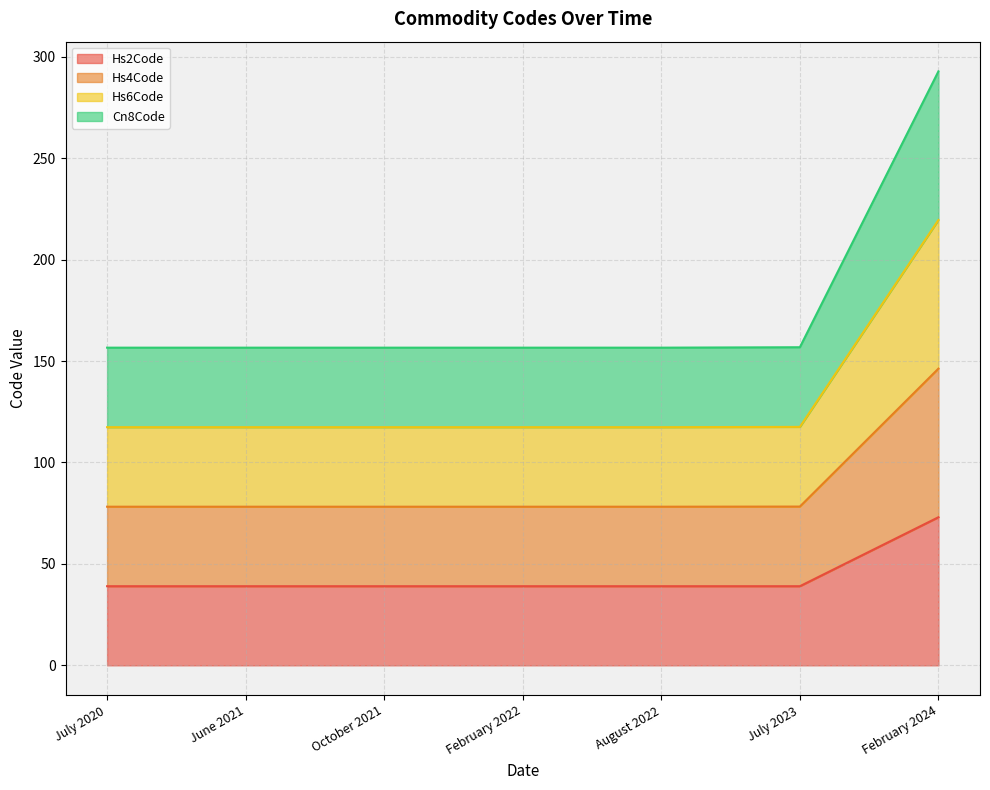

At August 2022, list the series in order from largest to smallest.

Hs6Code, Hs4Code, Cn8Code, Hs2Code